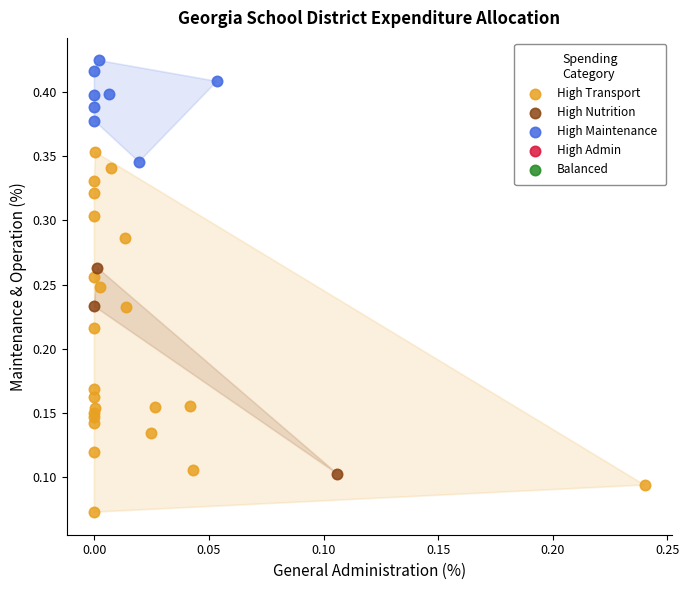

Which series reaches the minimum Y coordinate?

High Transport